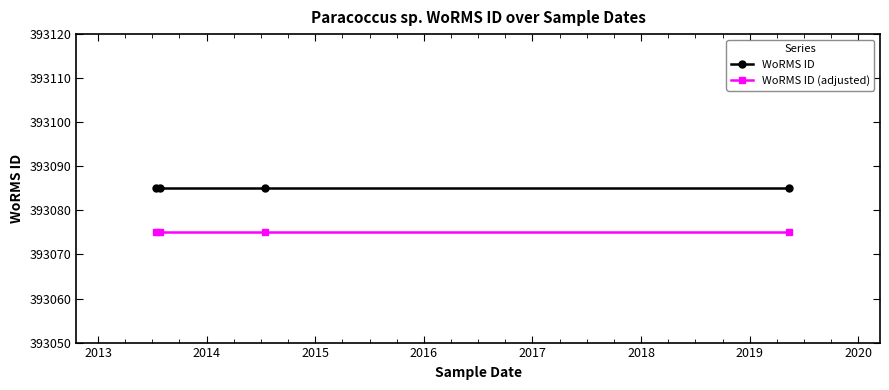

List the series in order of their overall mean, highest first.

WoRMS ID, WoRMS ID (adjusted)